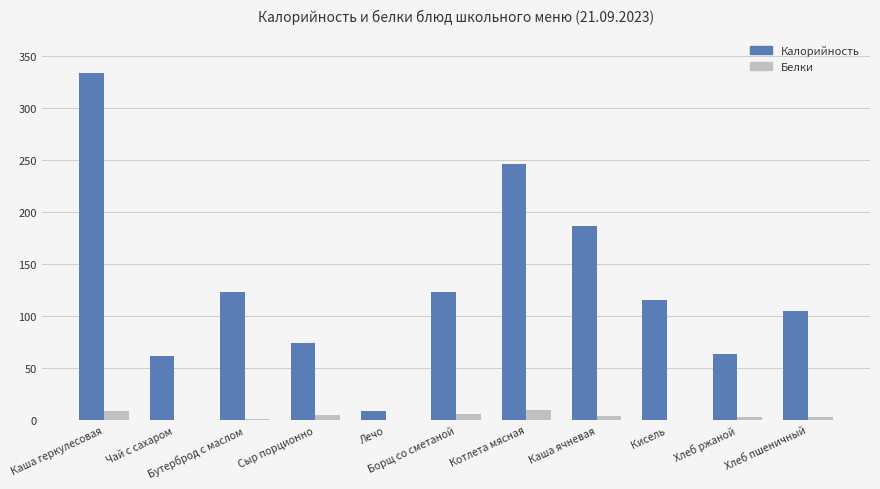

What are all the series names shown in the legend?

Калорийность, Белки